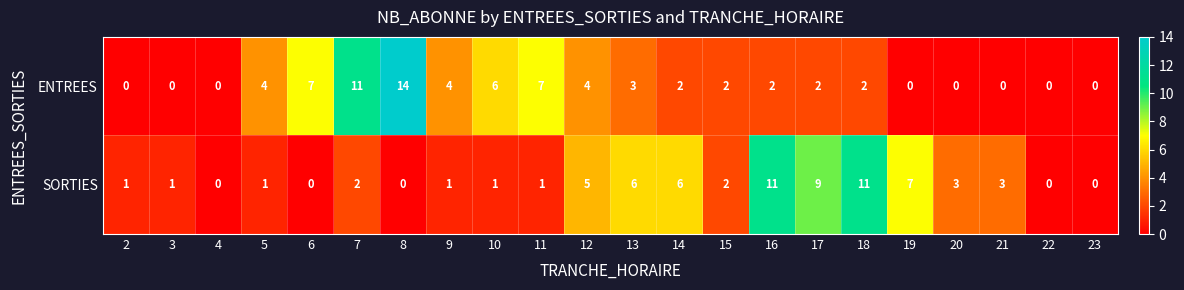

Is it true that ENTREES equals 13 at 6?

False